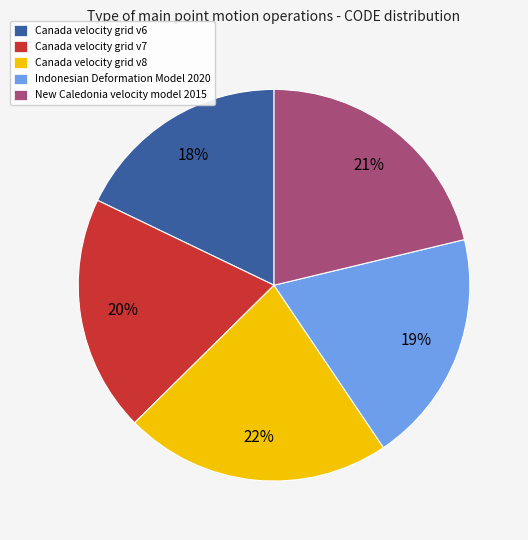

How many slices are in this pie chart?

5